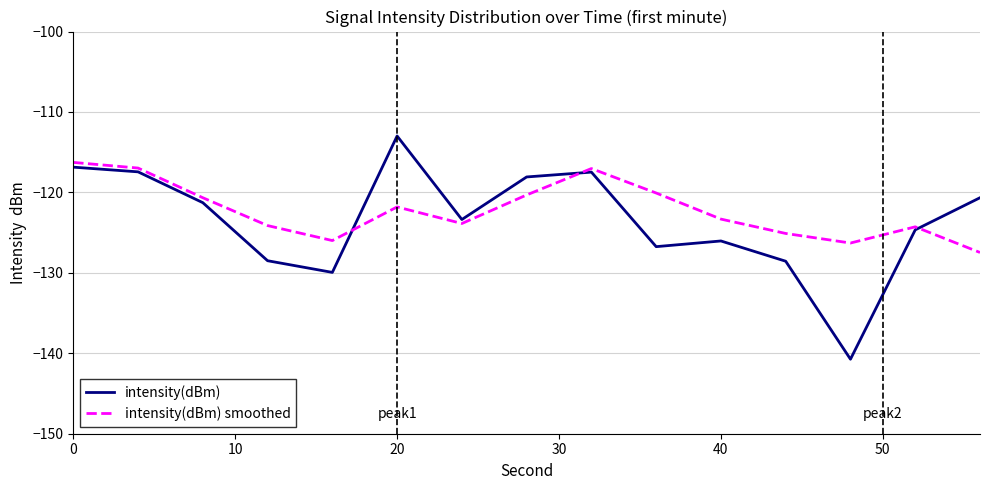

How many times do intensity(dBm) and intensity(dBm) smoothed cross each other?

3